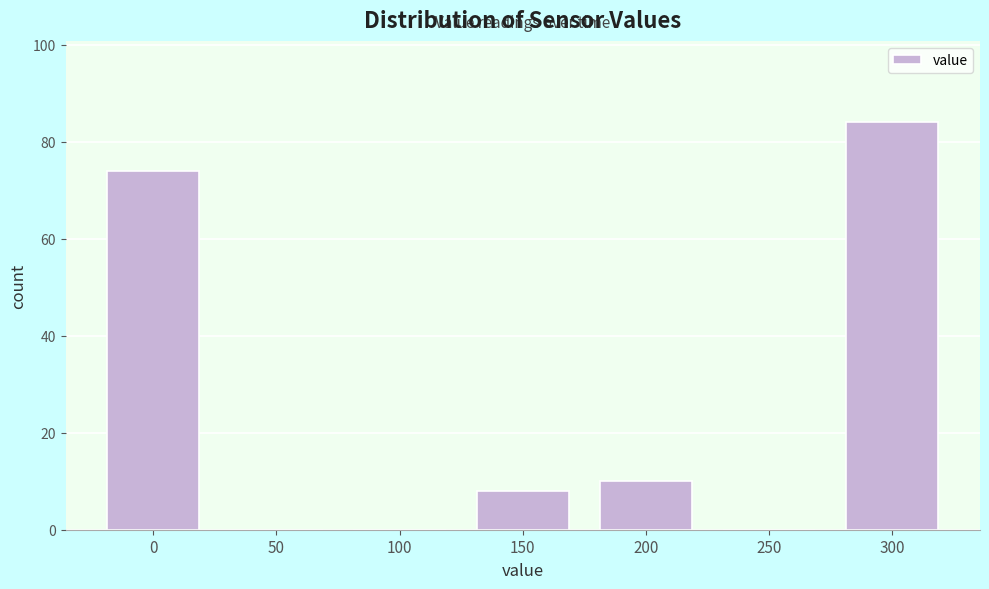

Reading right to left, list all the values displayed in this chart.

300=84	250=0	200=10	150=8	100=0	50=0	0=74